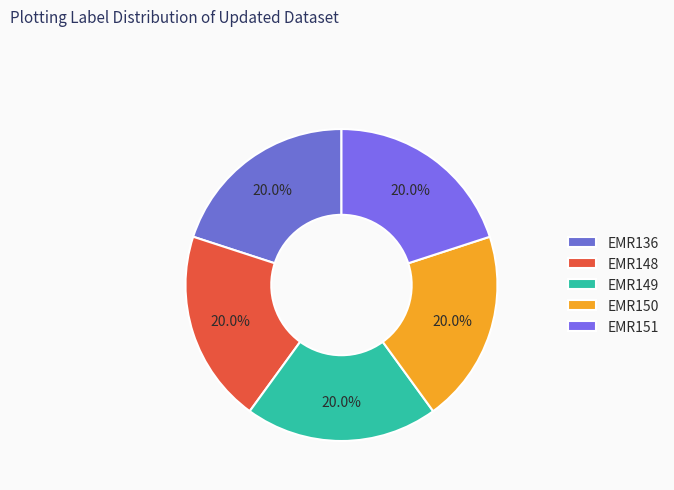

Which has a higher value, EMR136 or EMR150?

EMR150